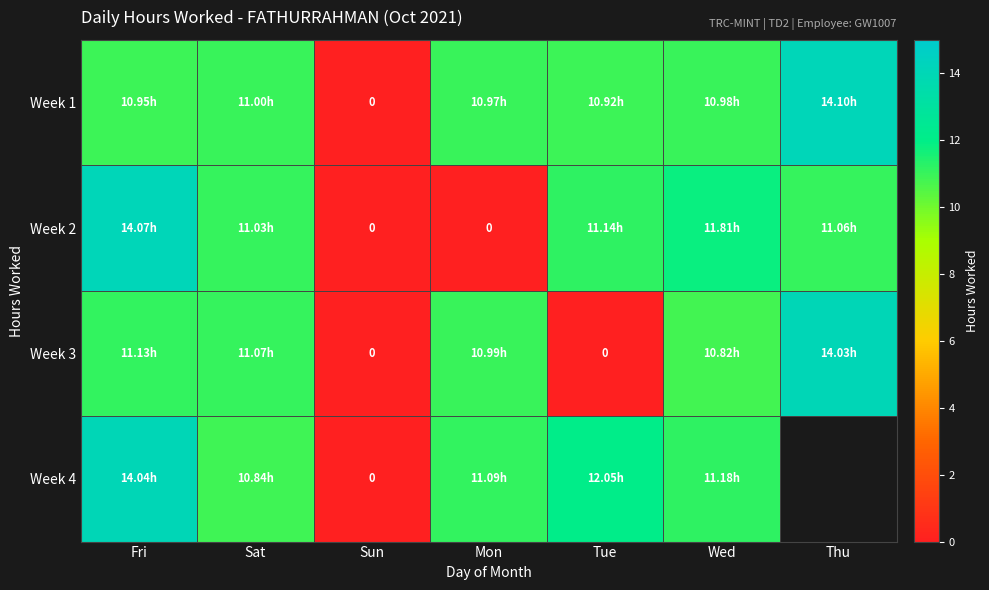

The value of Week 1 at Wed is 19.4. True or false?

False